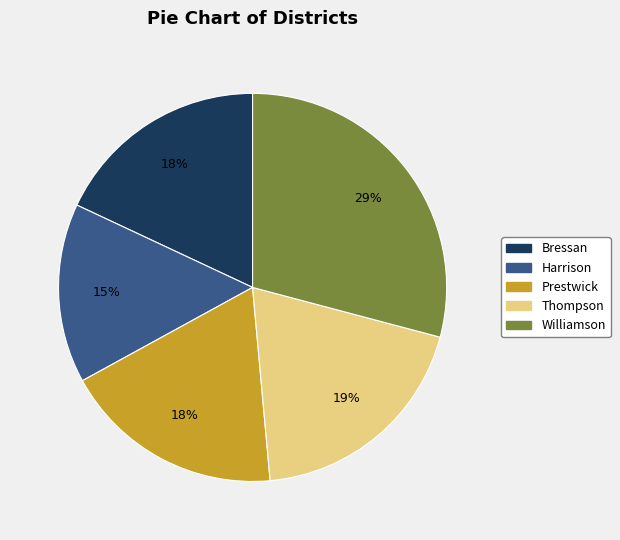

To the nearest percent, what percentage of the pie is Thompson?

19%